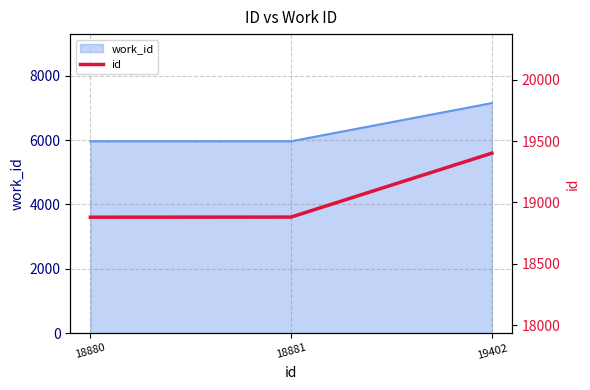

Rank the categories by value from lowest to highest.

18880, 18881, 19402